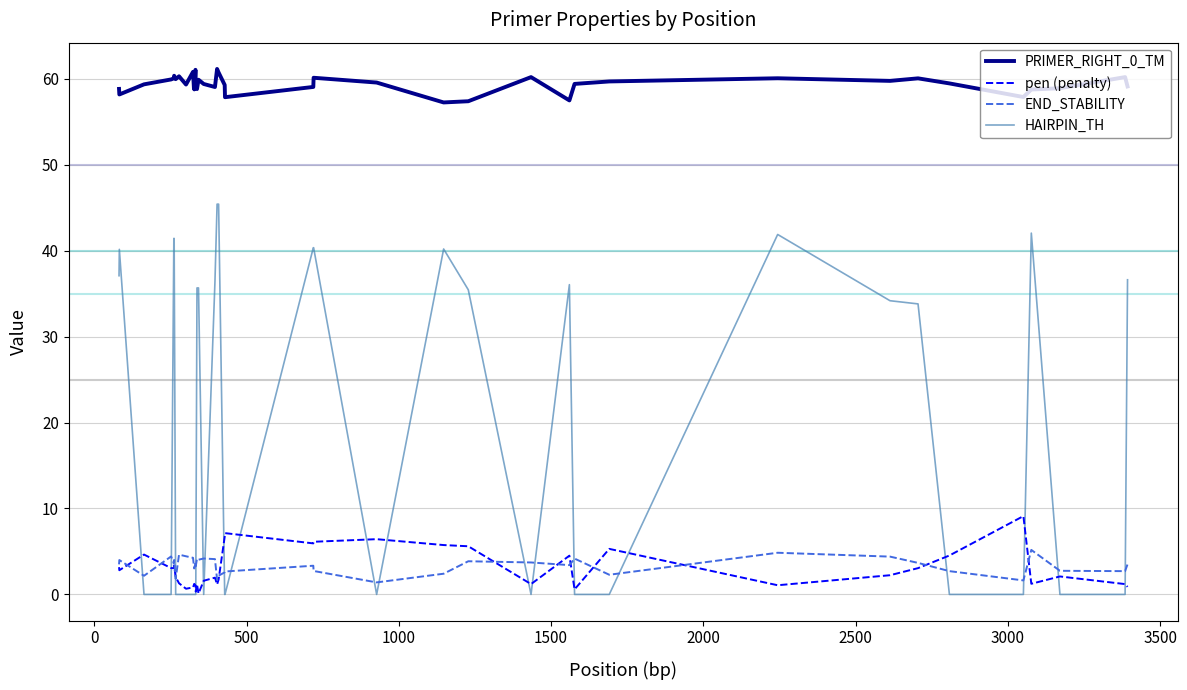

What is the highest value of the PRIMER_RIGHT_0_TM series?

61.2